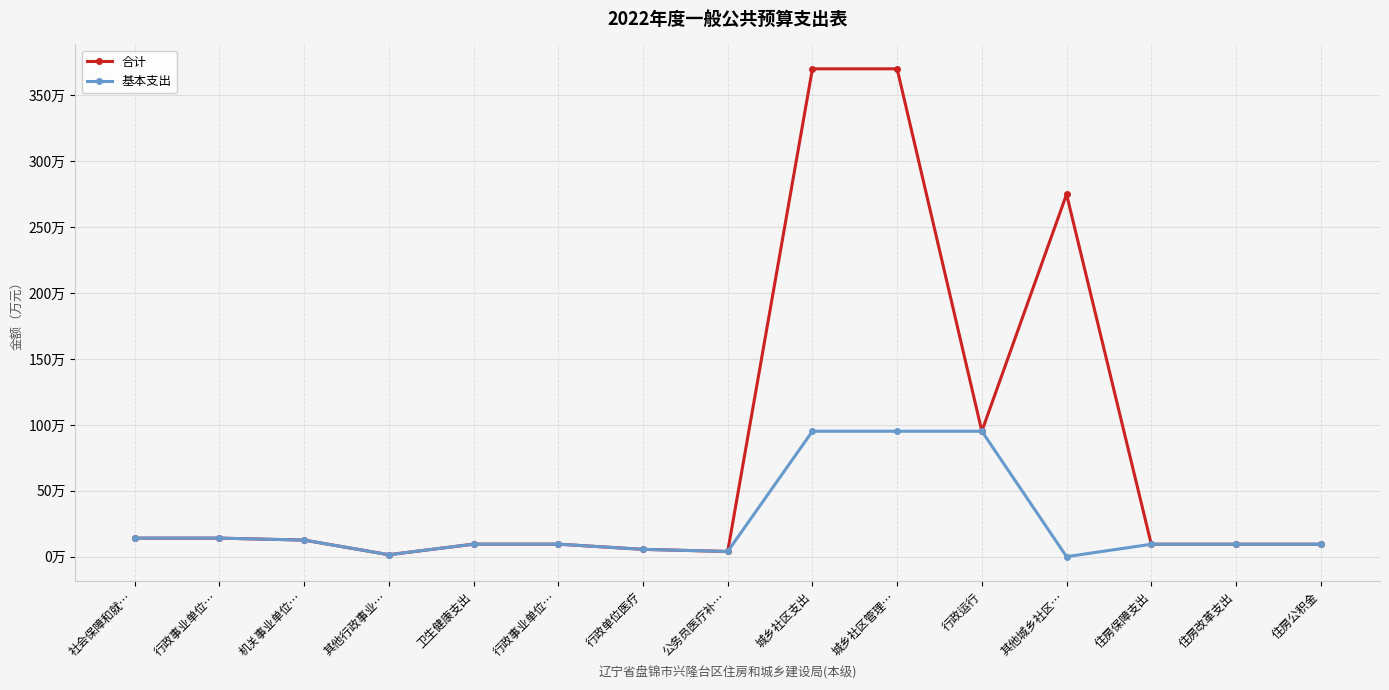

At which label is 合计 closest to 185?

行政运行